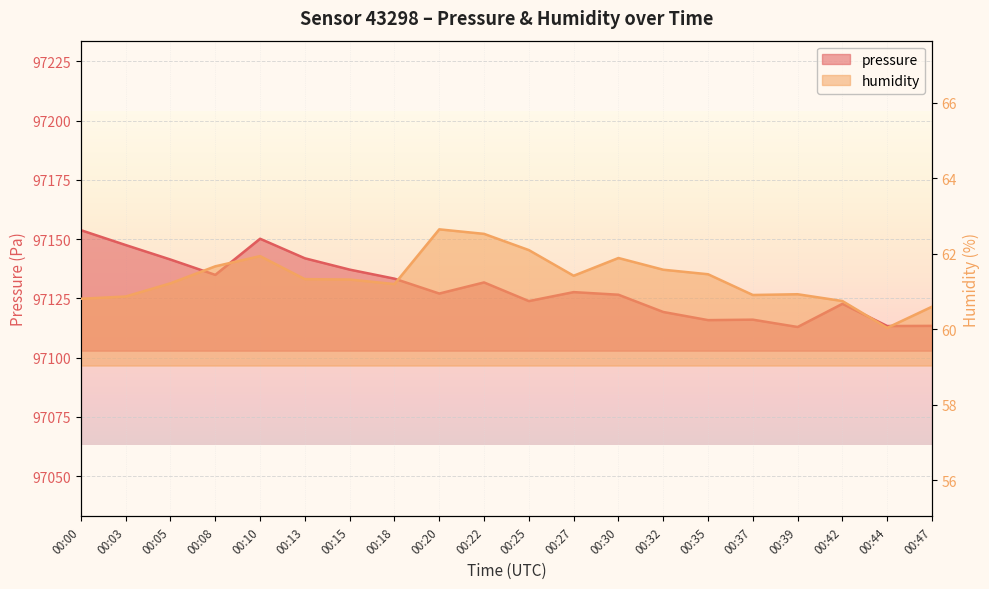

How many data points in pressure are above 97127?

11